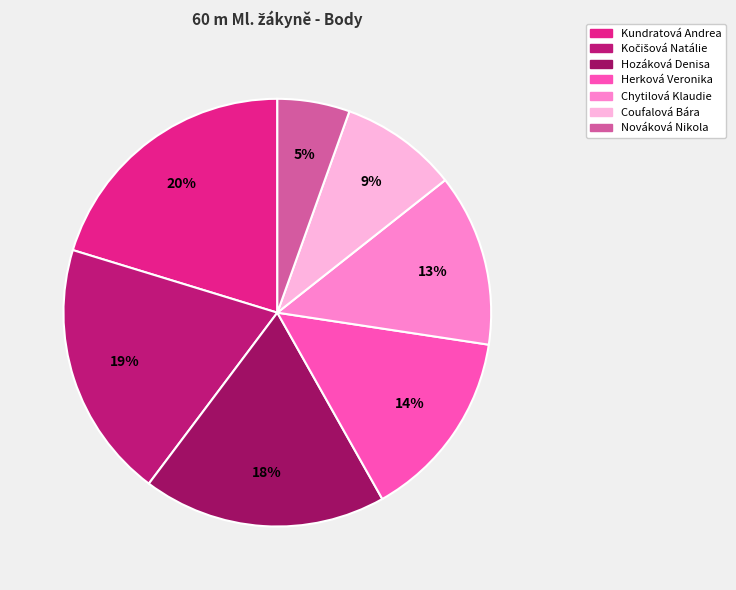

Rank the categories by value from highest to lowest.

Kundratová Andrea, Kočišová Natálie, Hozáková Denisa, Herková Veronika, Chytilová Klaudie, Coufalová Bára, Nováková Nikola